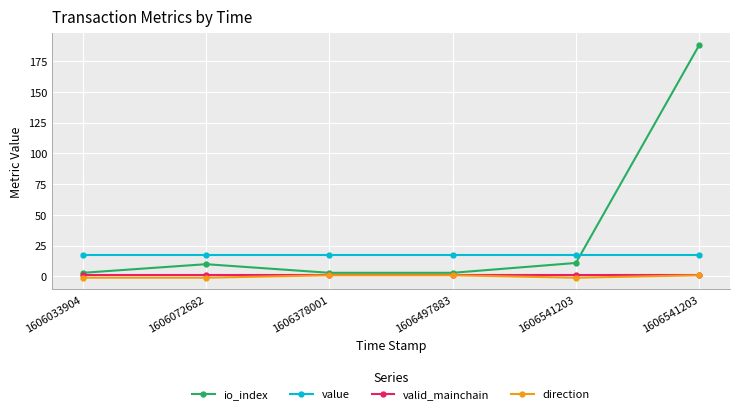

What is the sum of the valid_mainchain values at 1606497883 and 1606072682?

2.0